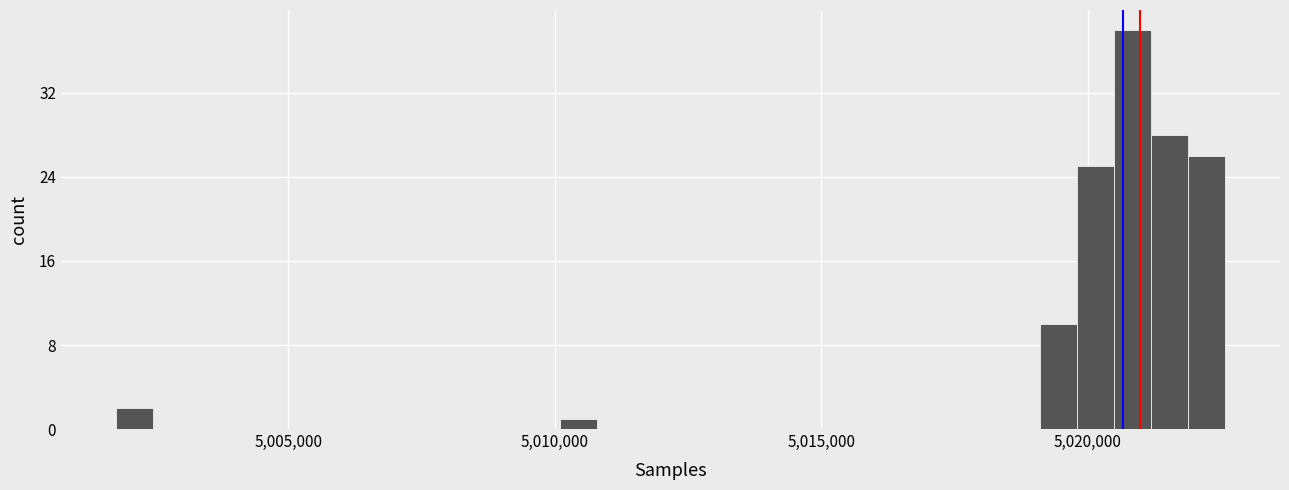

Around what value on the x-axis is the tallest bar? Give the approximate position of its centre, as read against the axis.

5021000